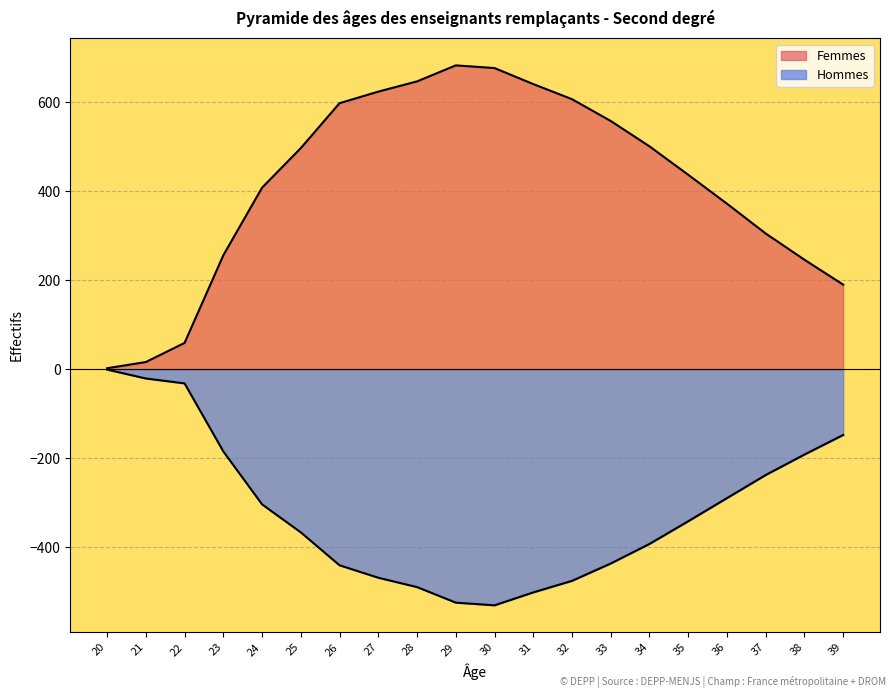

Count the number of data series in this chart.

2